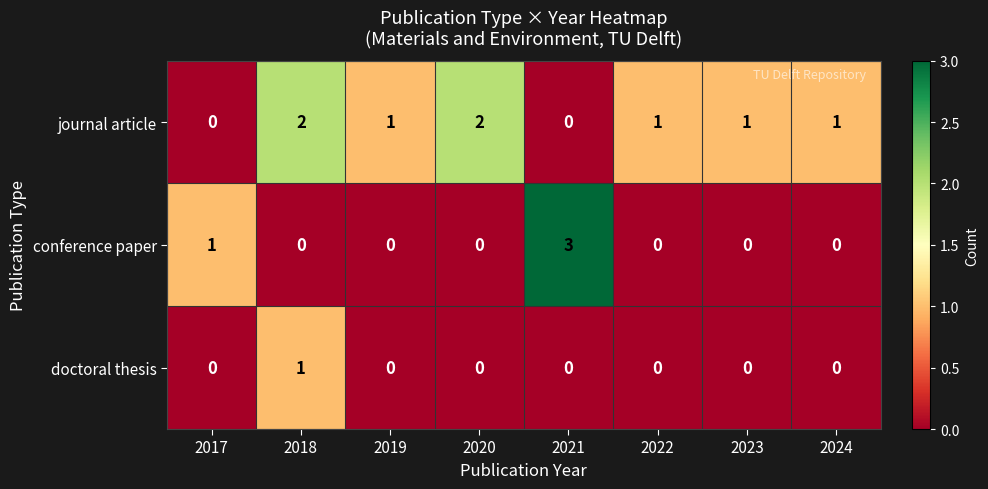

How many values in doctoral thesis are above zero?

1